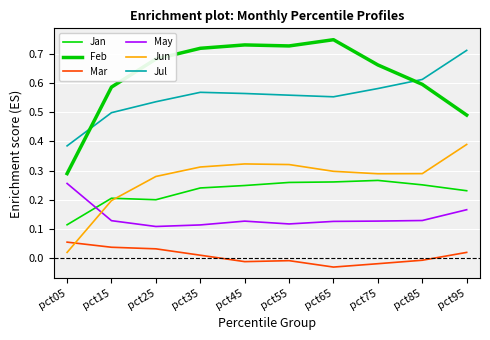

How many values in the Mar series exceed 0?

5